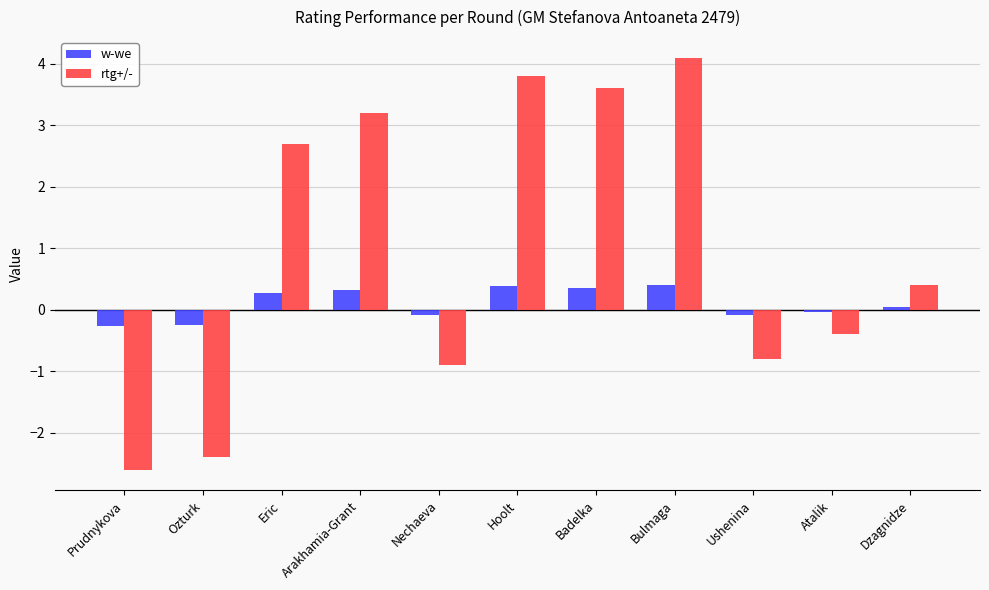

At which category is the sum across all series the highest?

Bulmaga